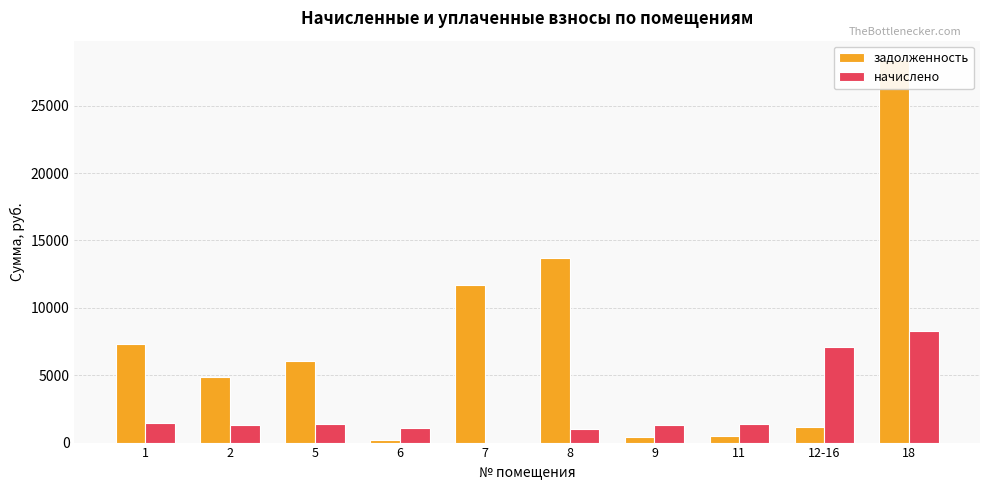

What is the total value across all series at 9?

1738.7